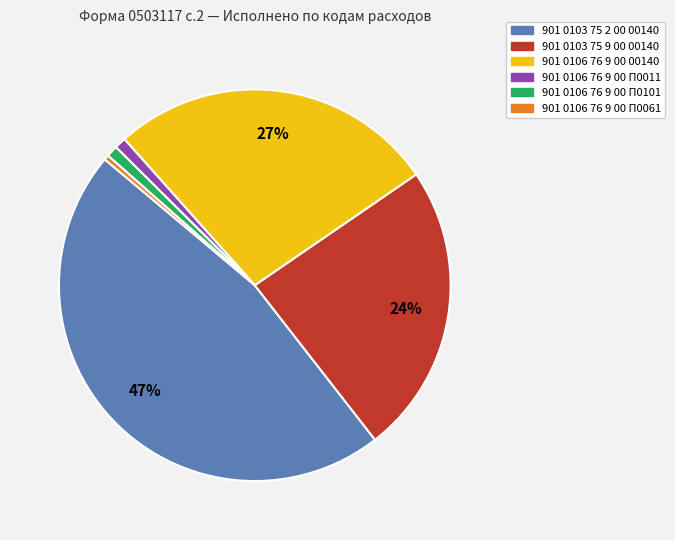

Is 901 0106 76 9 00 П0061 the majority of the pie?

No